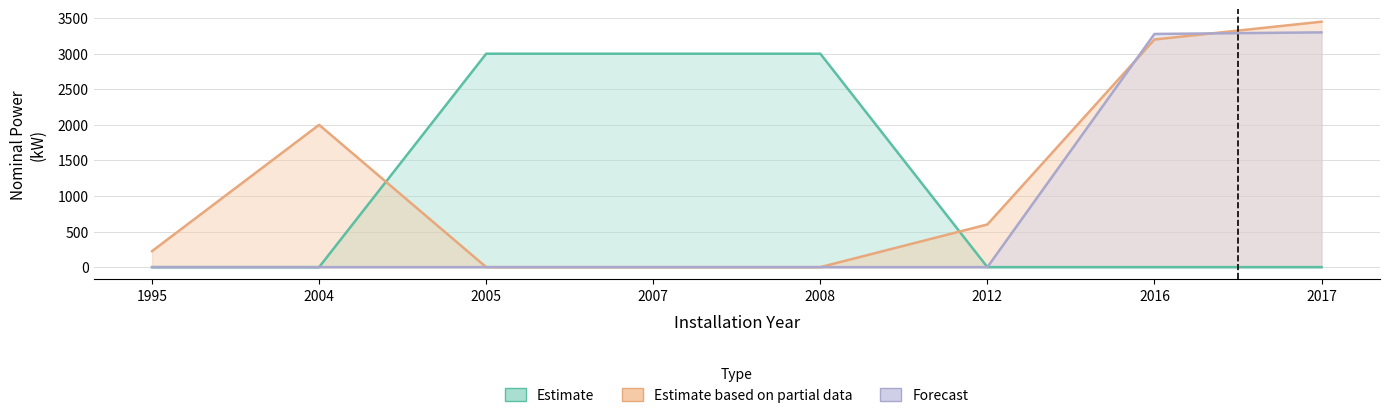

Which series has the largest total across all categories?

Estimate based on partial data